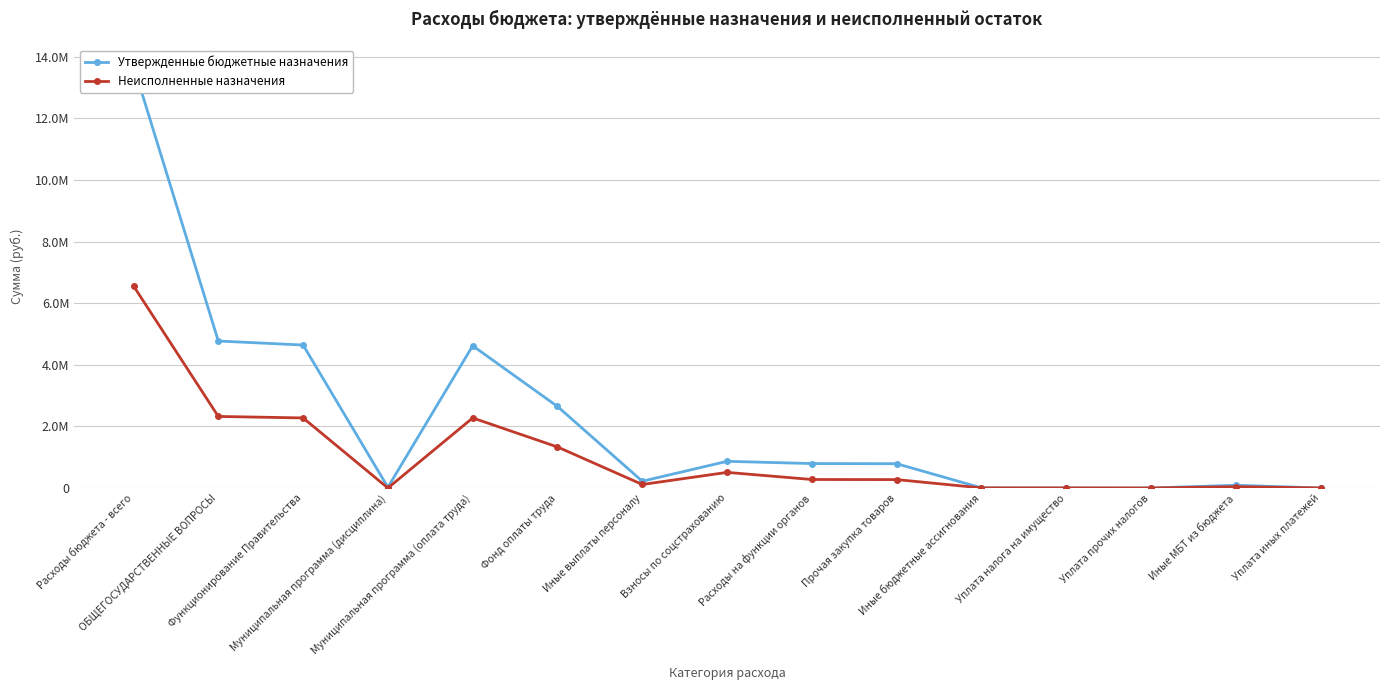

True or false: Неисполненные назначения and Утвержденные бюджетные назначения intersect in this chart.

False